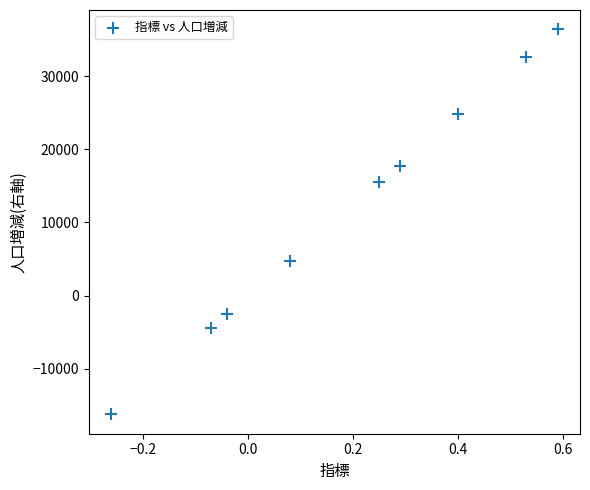

What is the range of Y values (max minus min)?

52640